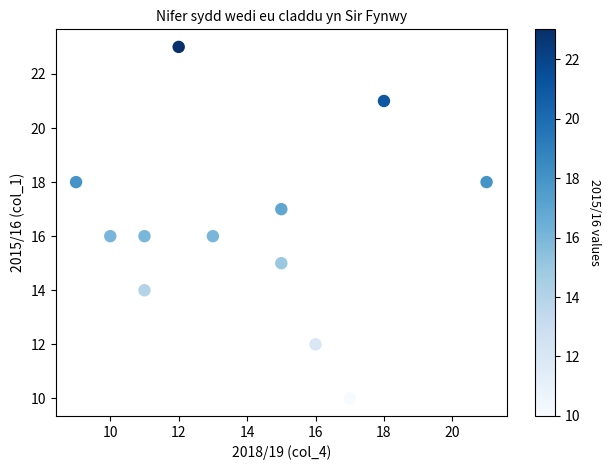

What is the range of Y values (max minus min)?

13